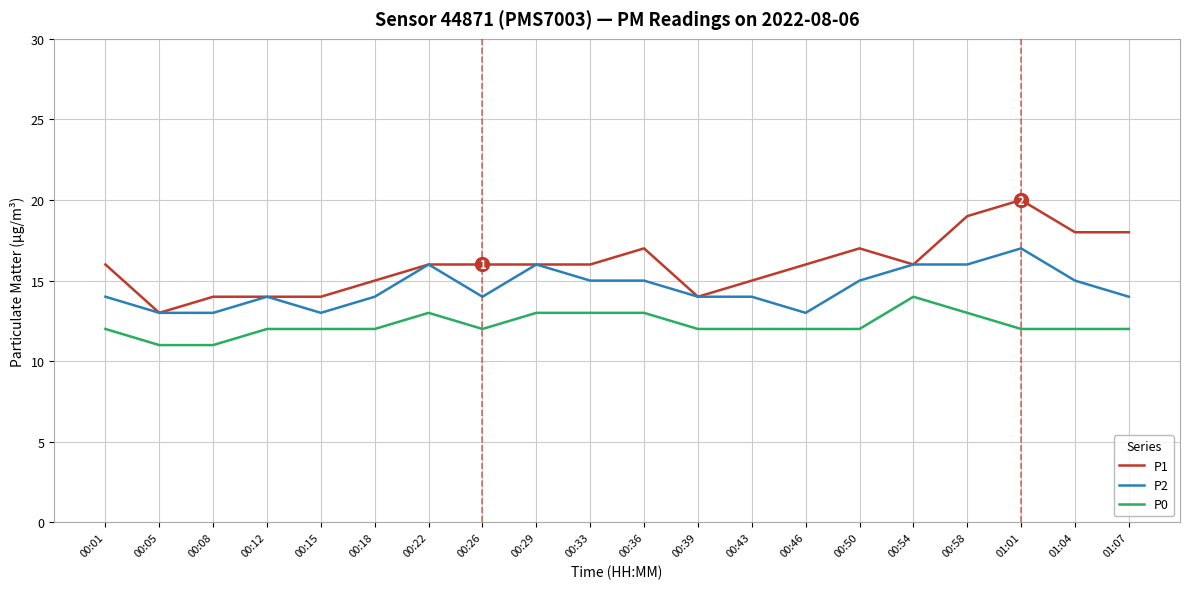

True or false: P0 and P2 cross at least once.

False